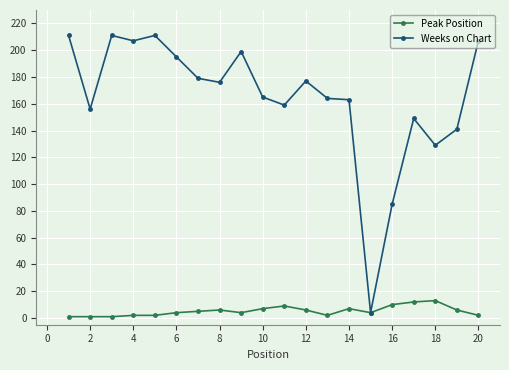

What are all the series names shown in the legend?

Peak Position, Weeks on Chart